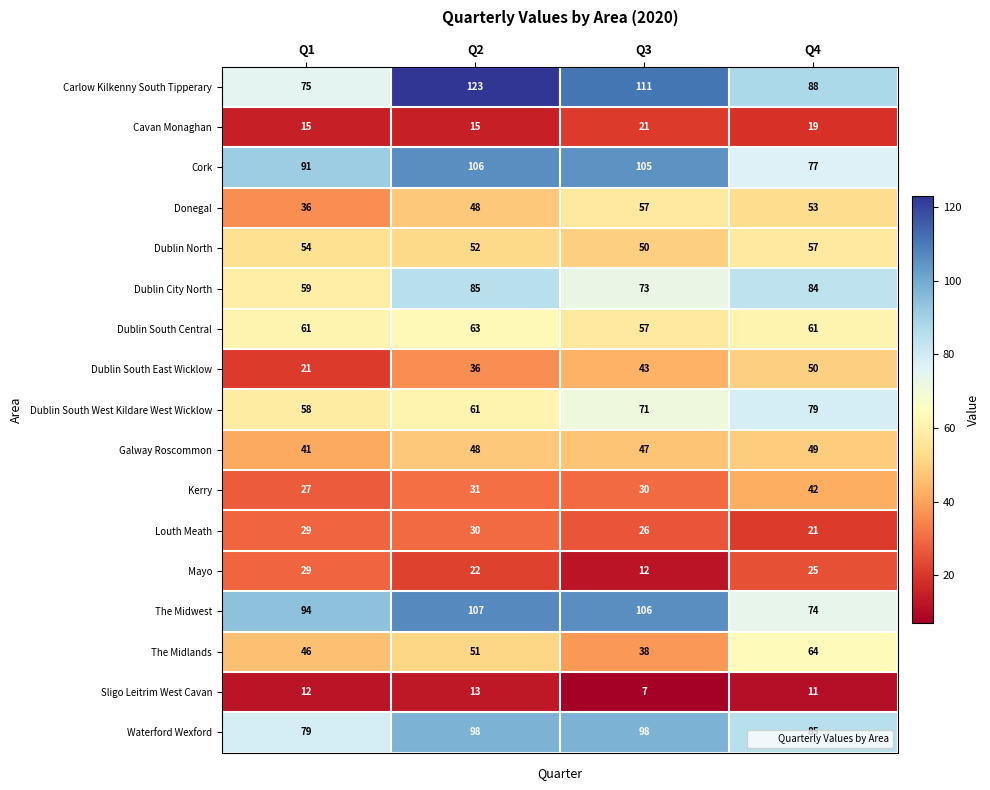

True or false: The Midlands has a value of 46 at Q1.

True